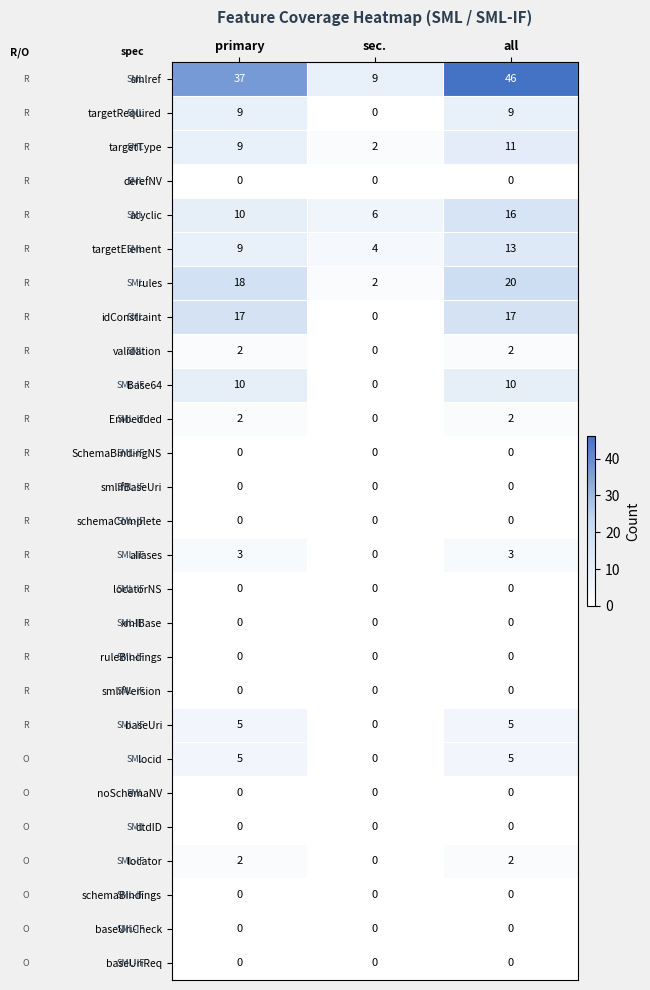

Which series changed the most between sec. and all?

smlref